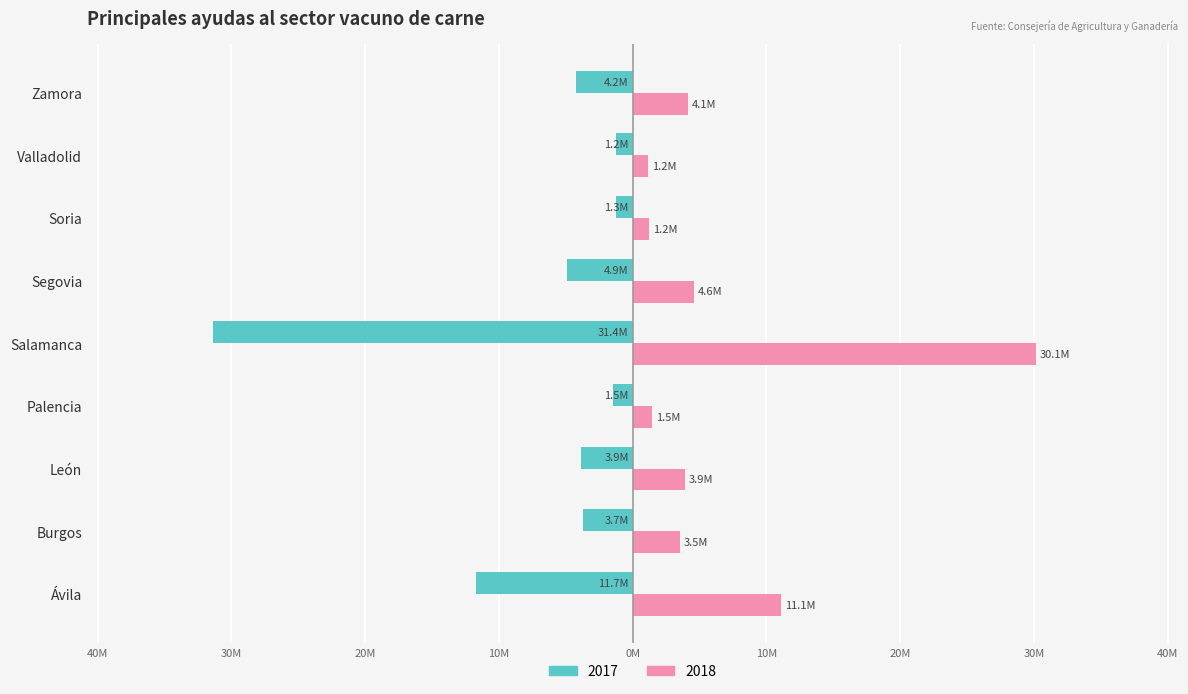

What are all the series names shown in the legend?

2017, 2018